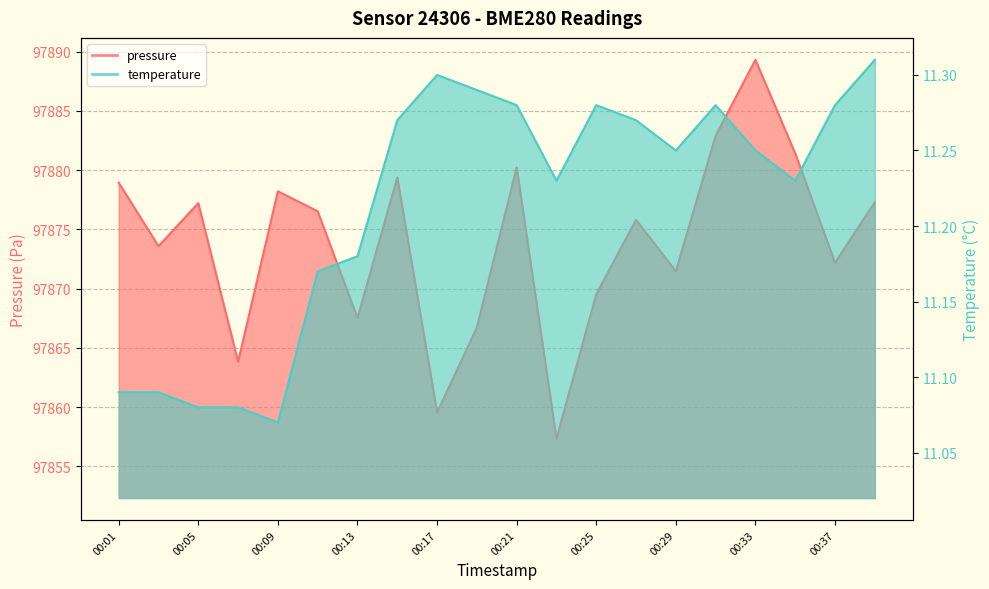

Reading right to left, list all the values displayed in this chart.

pressure: 00:39=97877.3	00:37=97872.2	00:35=97881.4	00:33=97889.3	00:31=97882.9	00:29=97871.5	00:27=97875.8	00:25=97869.5	00:23=97857.3	00:21=97880.2	00:19=97866.7	00:17=97859.6	00:15=97879.4	00:13=97867.5	00:11=97876.5	00:09=97878.2	00:07=97863.8	00:05=97877.2	00:03=97873.6	00:01=97878.9
temperature: 00:39=11.3	00:37=11.3	00:35=11.2	00:33=11.2	00:31=11.3	00:29=11.2	00:27=11.3	00:25=11.3	00:23=11.2	00:21=11.3	00:19=11.3	00:17=11.3	00:15=11.3	00:13=11.2	00:11=11.2	00:09=11.1	00:07=11.1	00:05=11.1	00:03=11.1	00:01=11.1